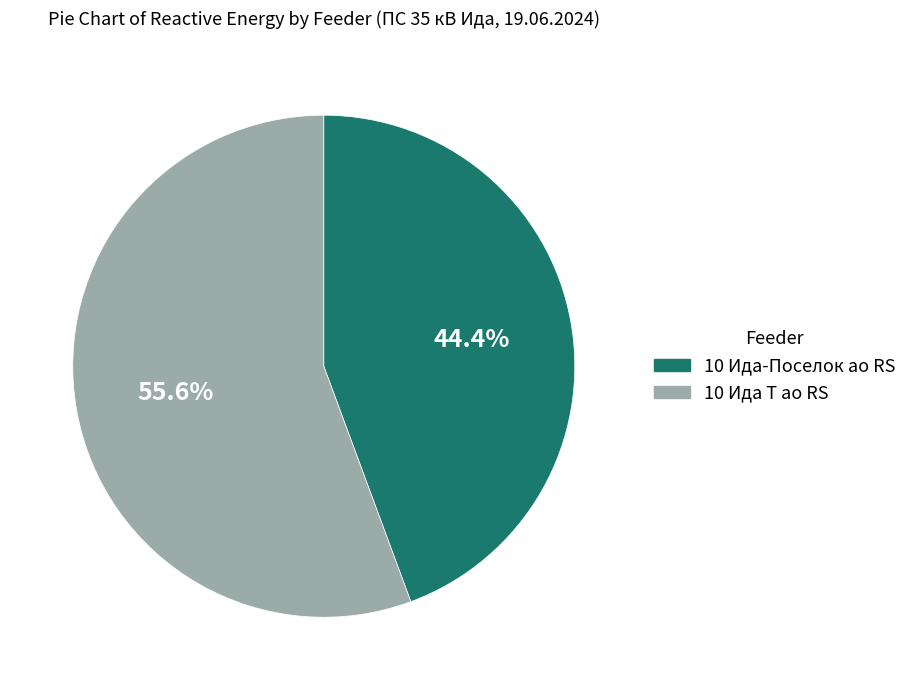

Rank the categories by value from lowest to highest.

10 Ида-Поселок ао RS, 10 Ида Т ао RS